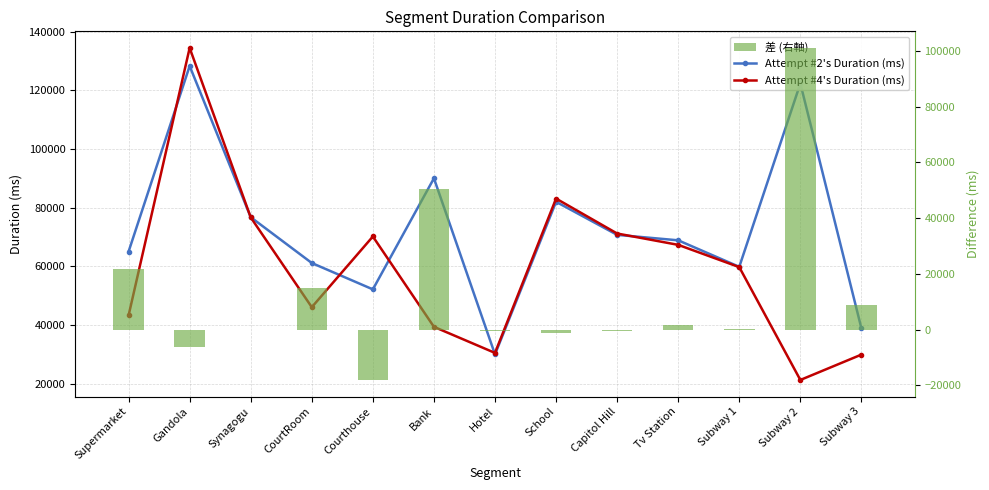

What is the smallest value displayed?

-18022